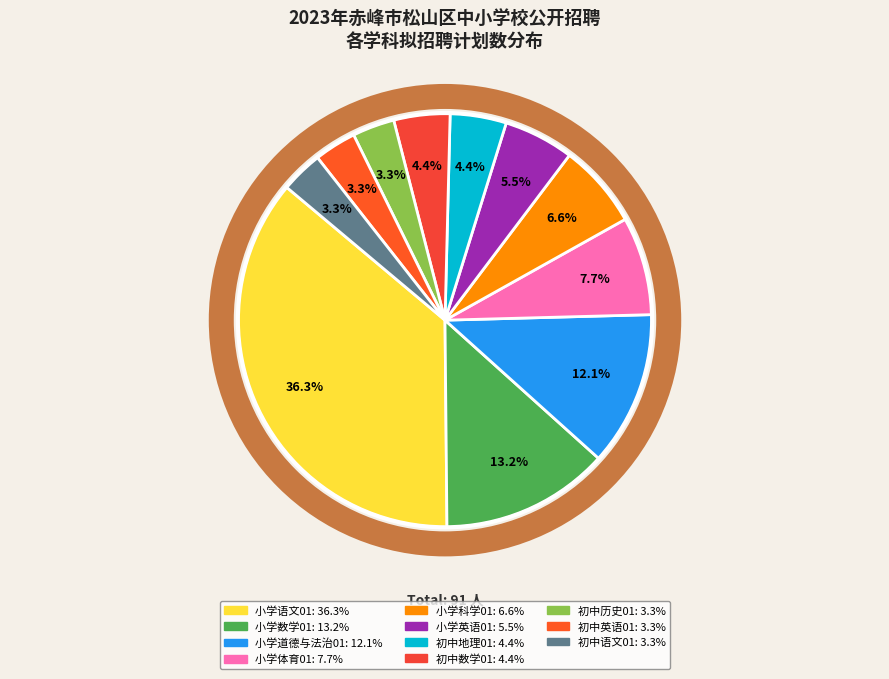

Which category has the biggest portion of the pie?

小学语文01